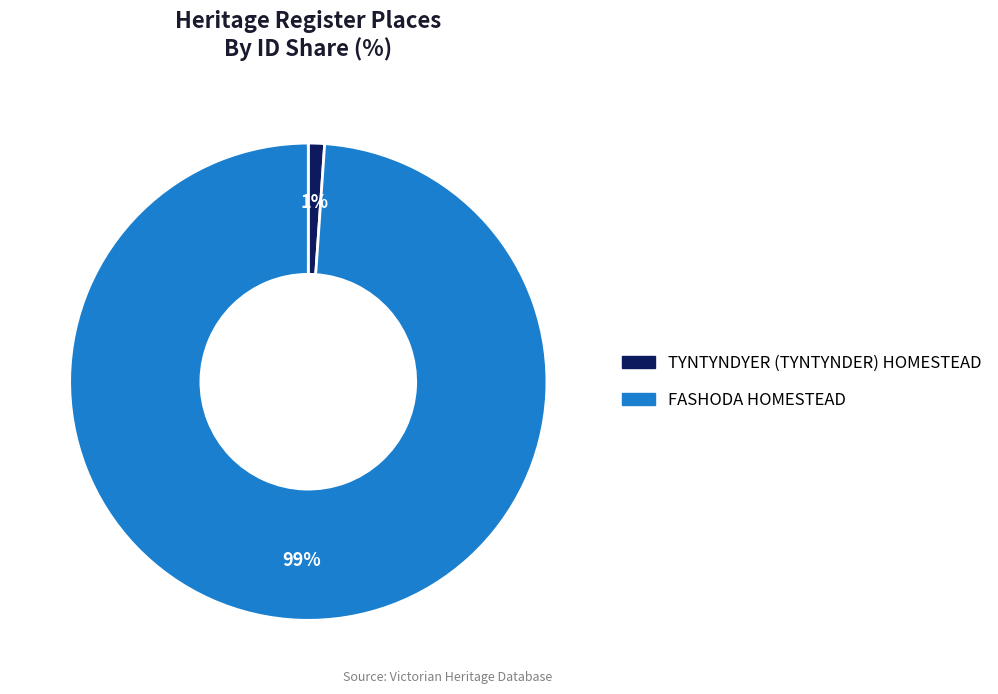

Is it true that TYNTYNDYER (TYNTYNDER) HOMESTEAD is 11% of the pie?

False